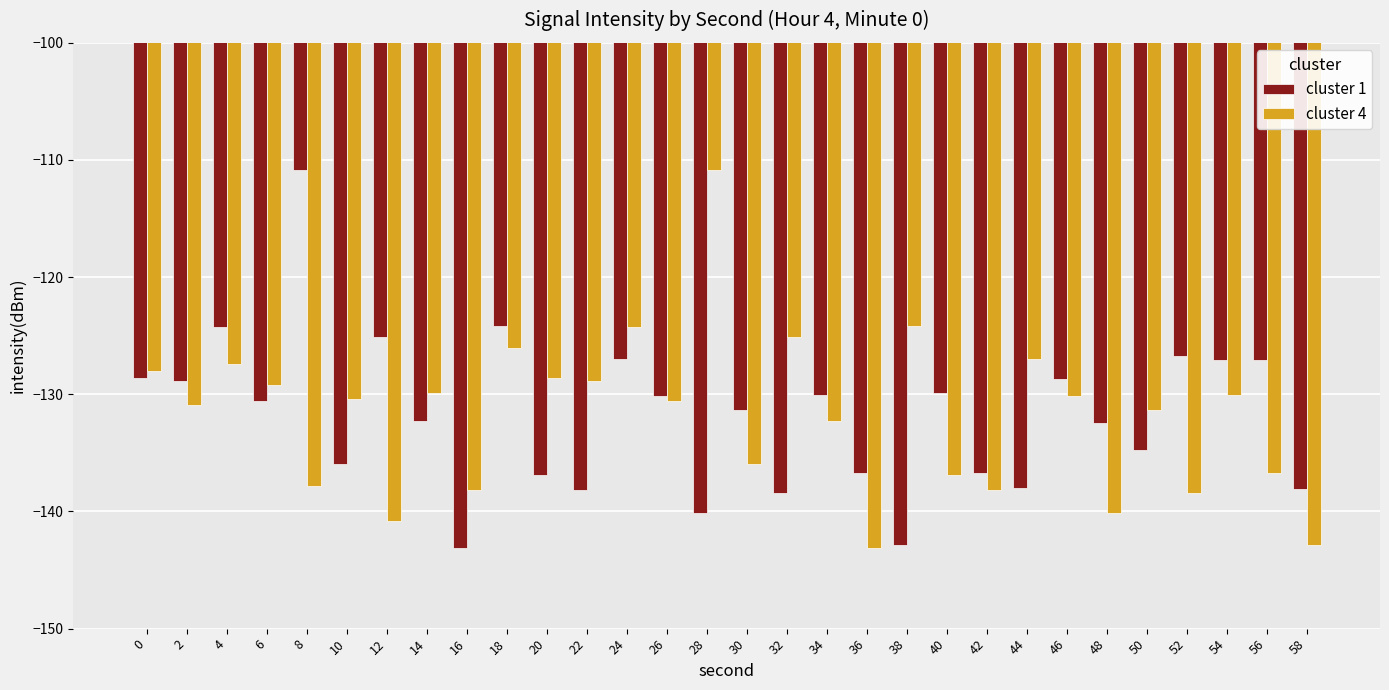

What is the sum of all cluster 4 values?

-3954.4